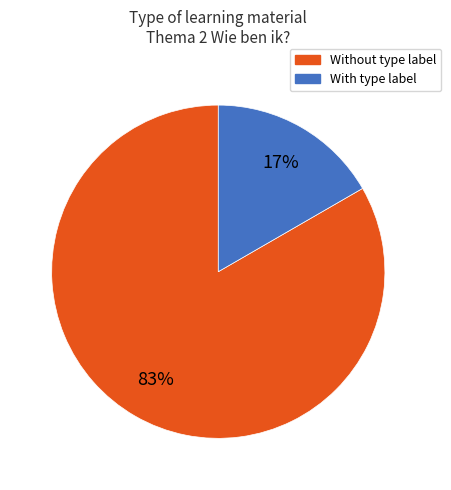

Is there a majority slice in this chart?

Yes